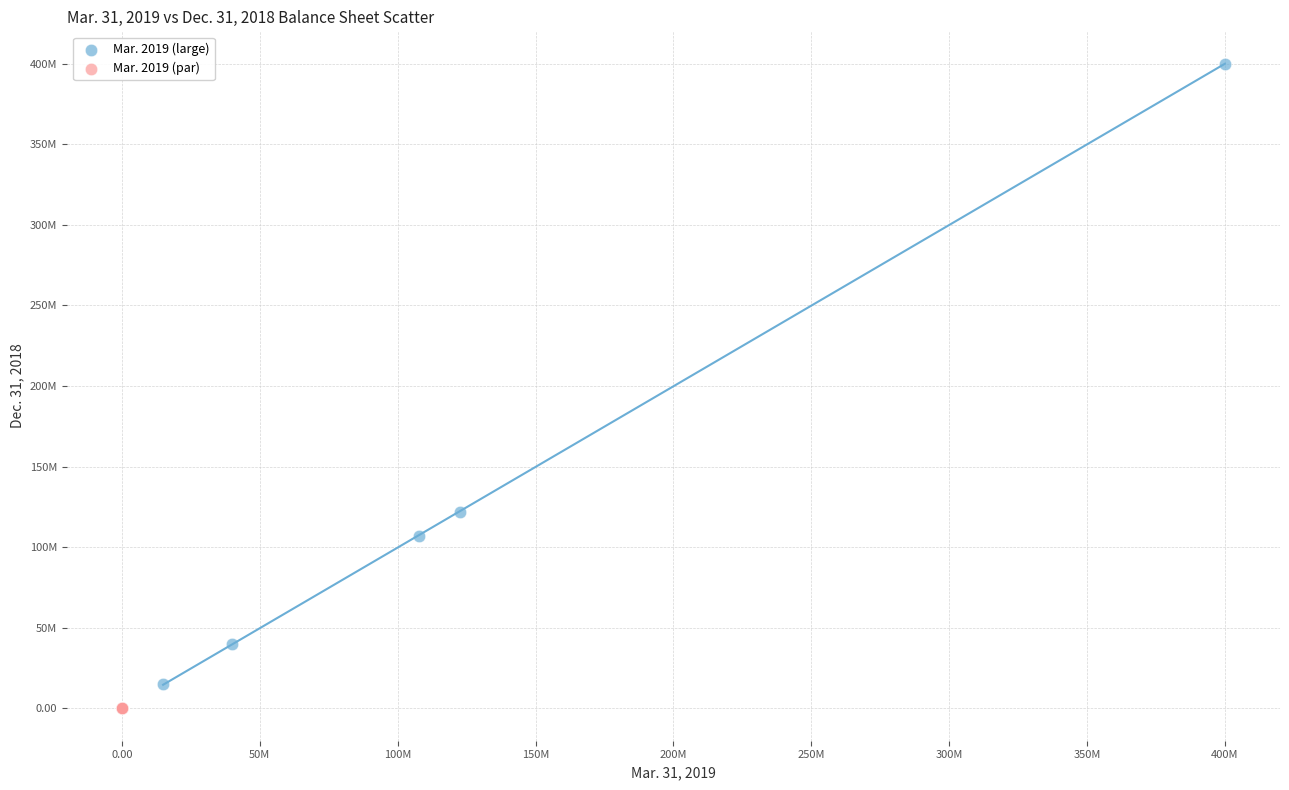

What are all the series names shown in the legend?

Mar. 2019 (large), Mar. 2019 (par)